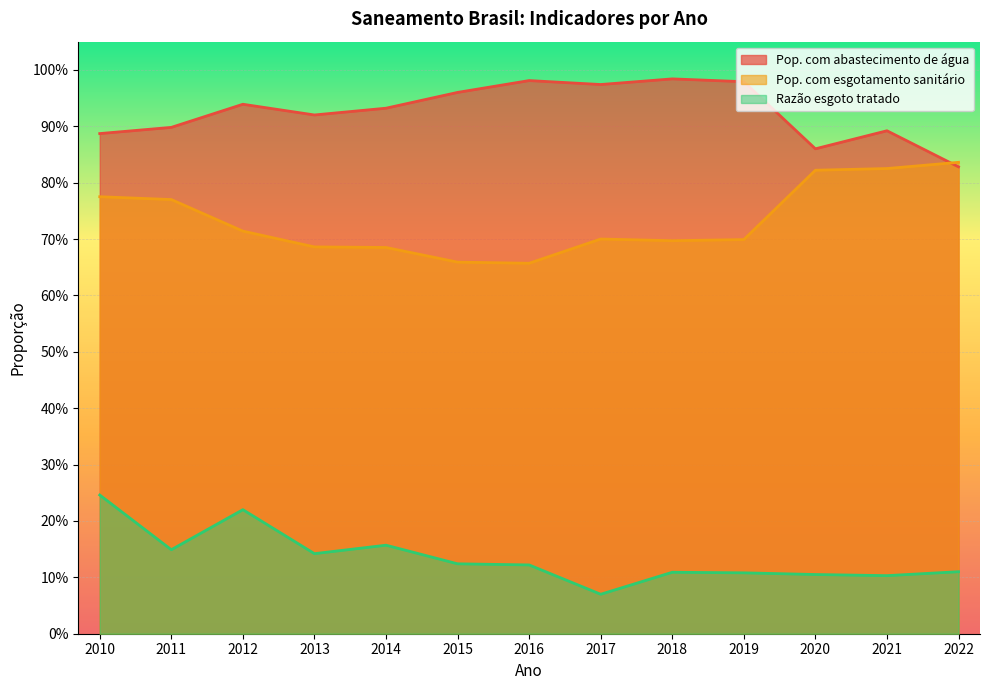

Which has a higher value, 2014 or 2017?

2017